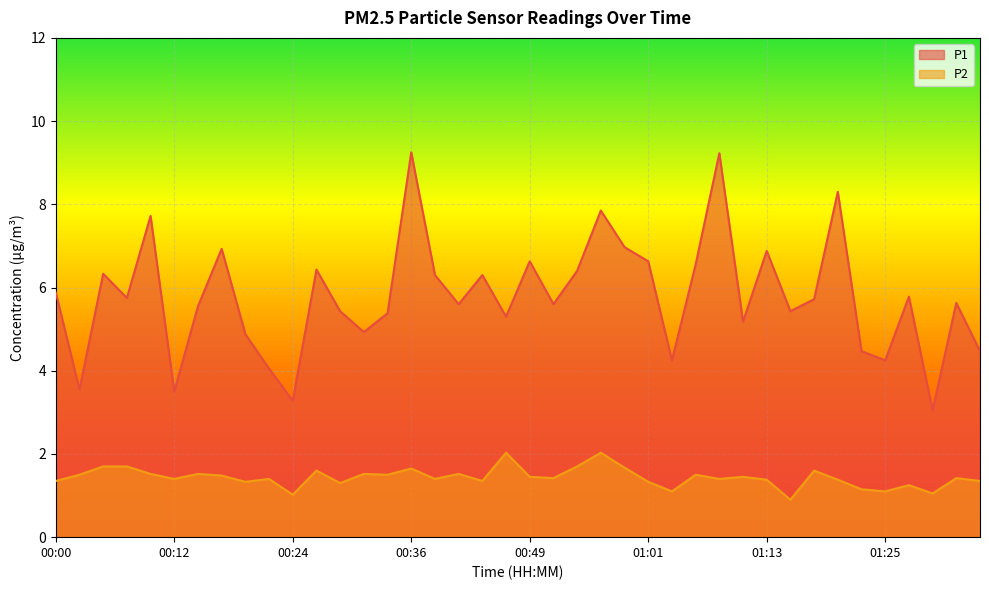

True or false: P1 and P2 cross at least once.

False